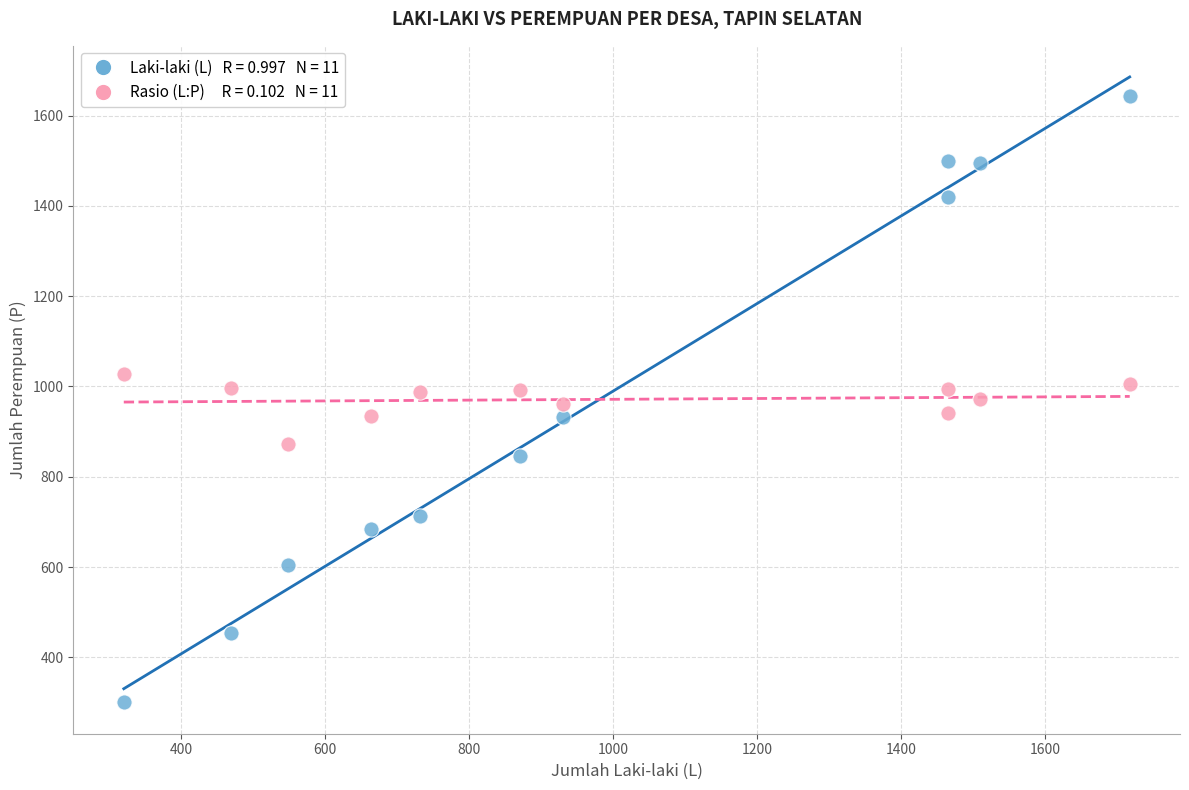

Across all data points, what is the range of X values (max minus min)?

1398.0